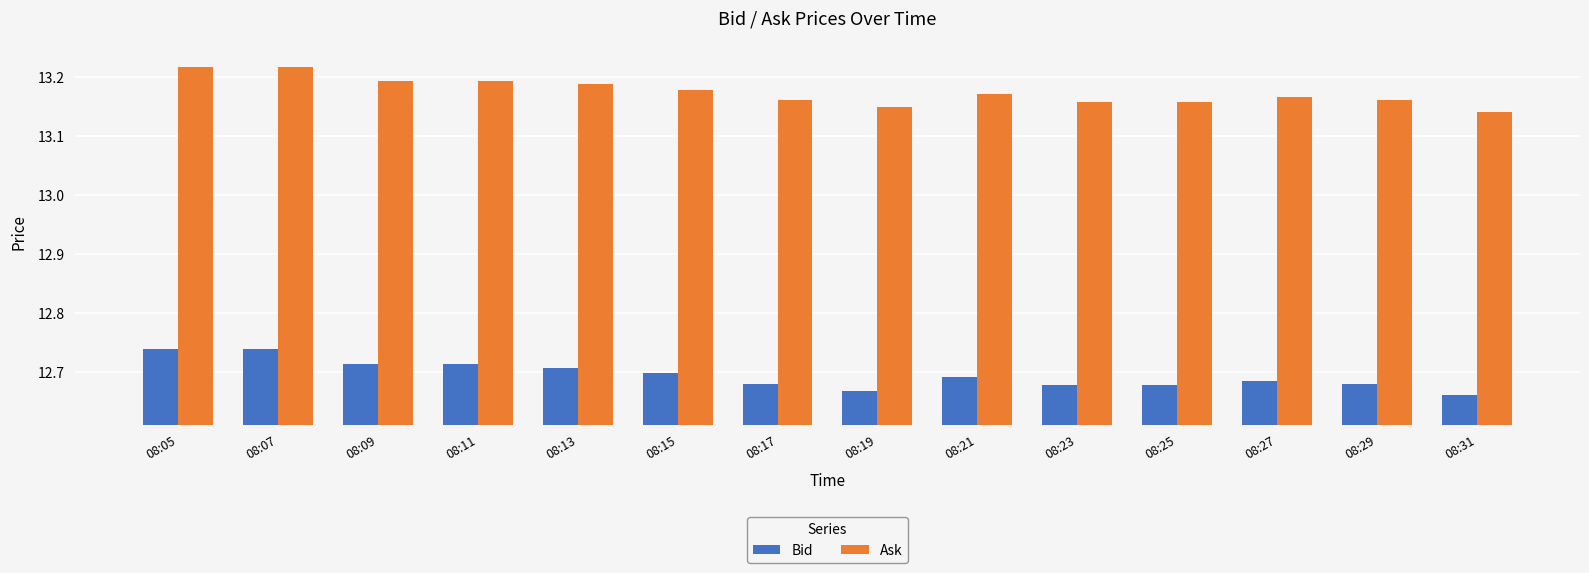

True or false: Bid has a value of 12.7 at 08:13.

True